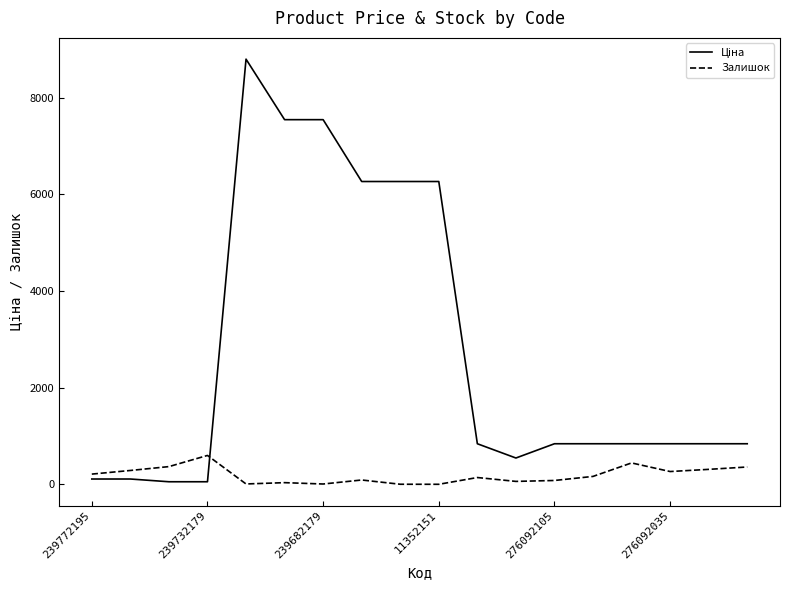

What is the maximum value for Залишок?

601.0